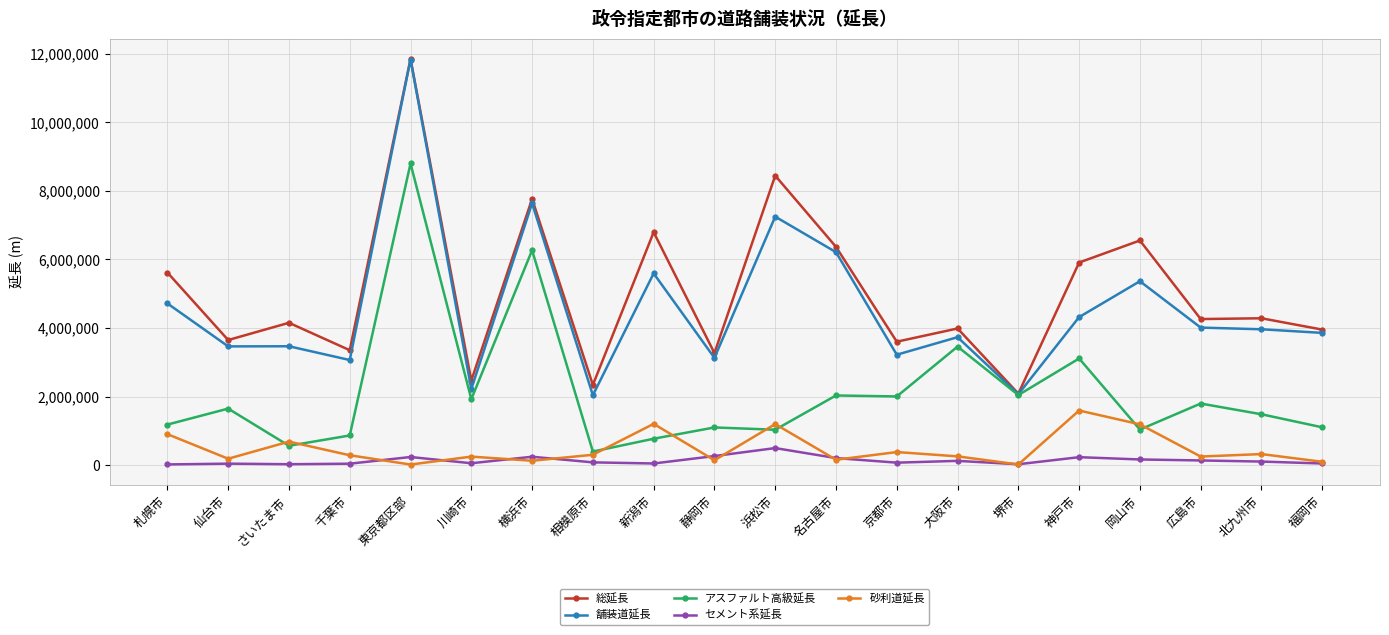

At which category does 砂利道延長 reach its first local valley?

仙台市